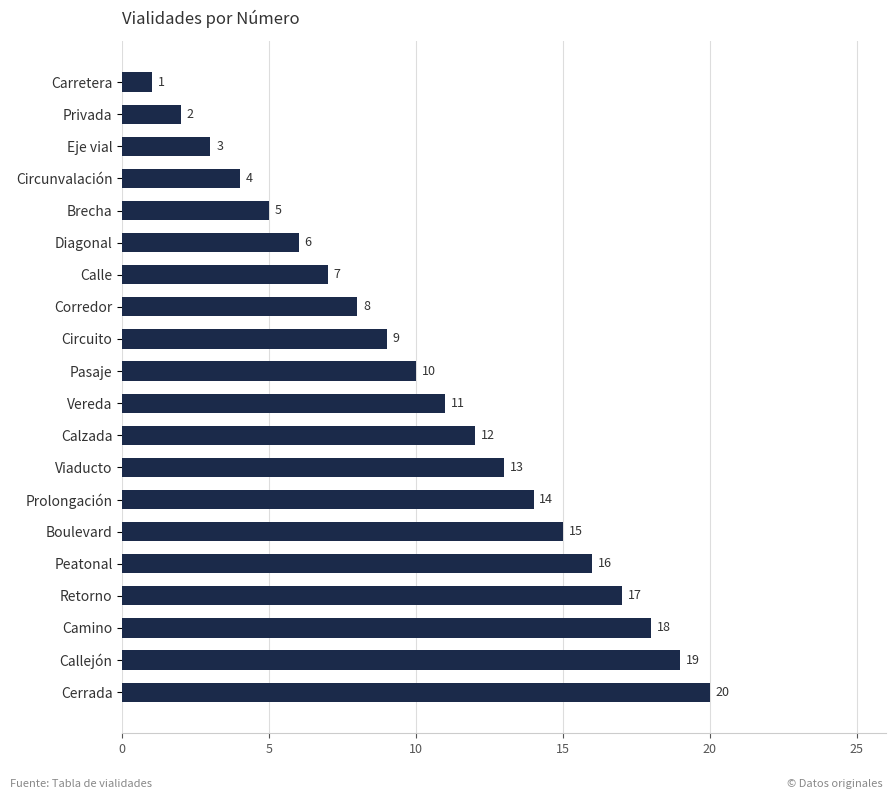

What is the change in value from Camino to Cerrada?

+2